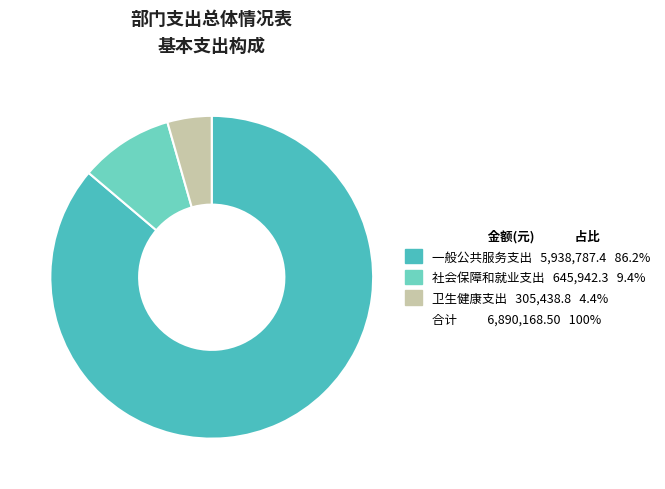

Does any single category account for the majority?

Yes